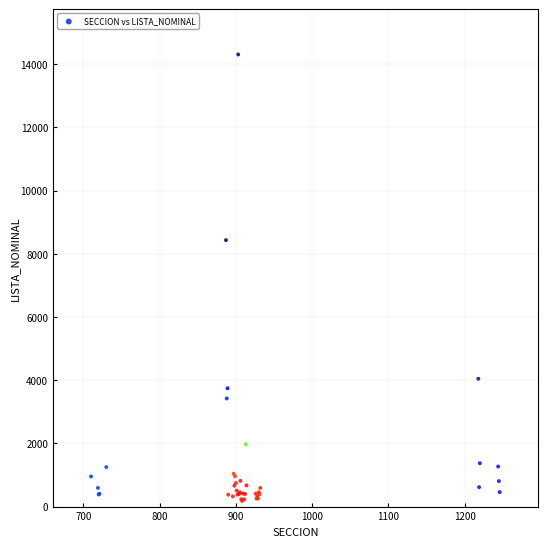

What Y value in the scatter plot is closest to 7244?

8432